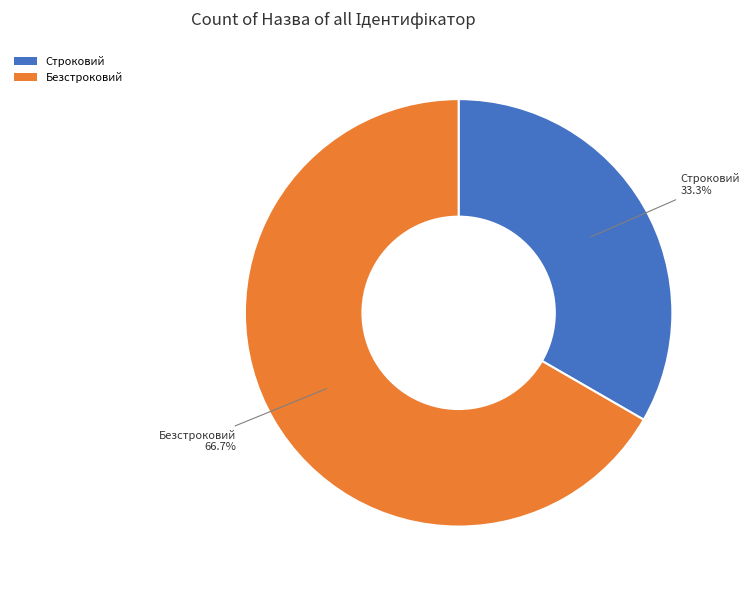

What percentage do Безстроковий and Строковий together represent?

100.0%